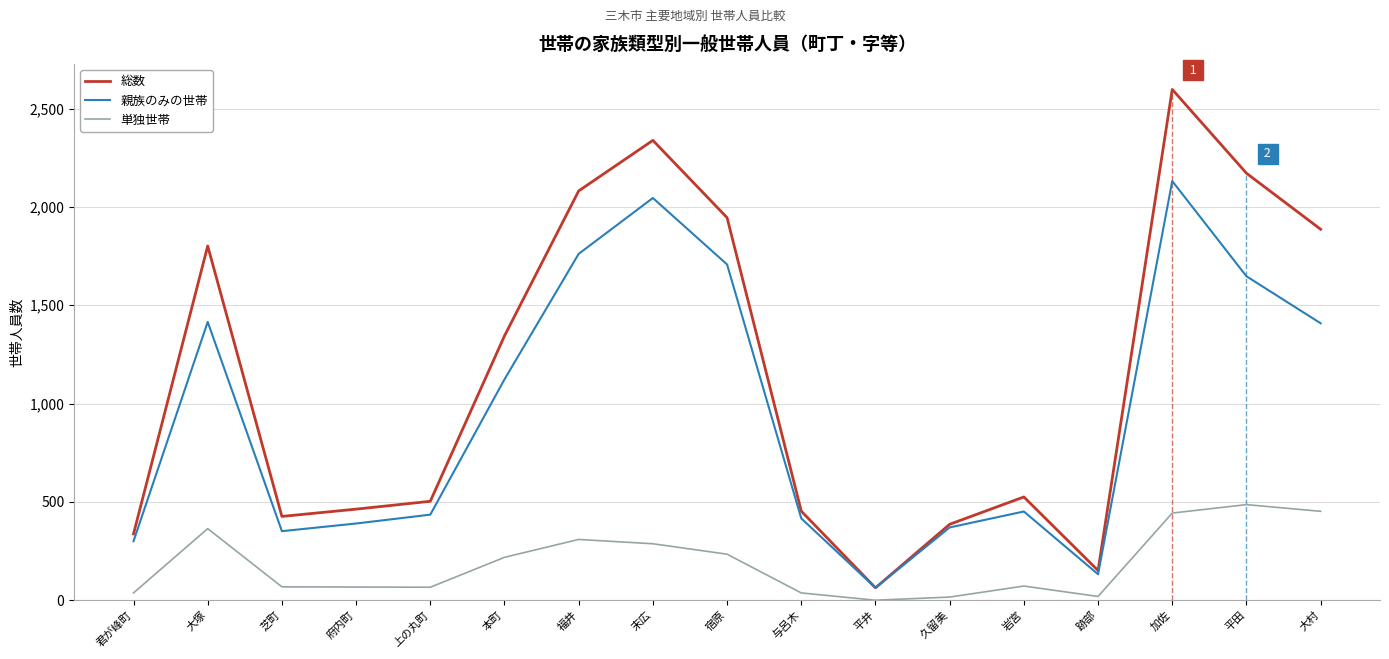

What is the value of the 総数 point at the 4th from the left?

463